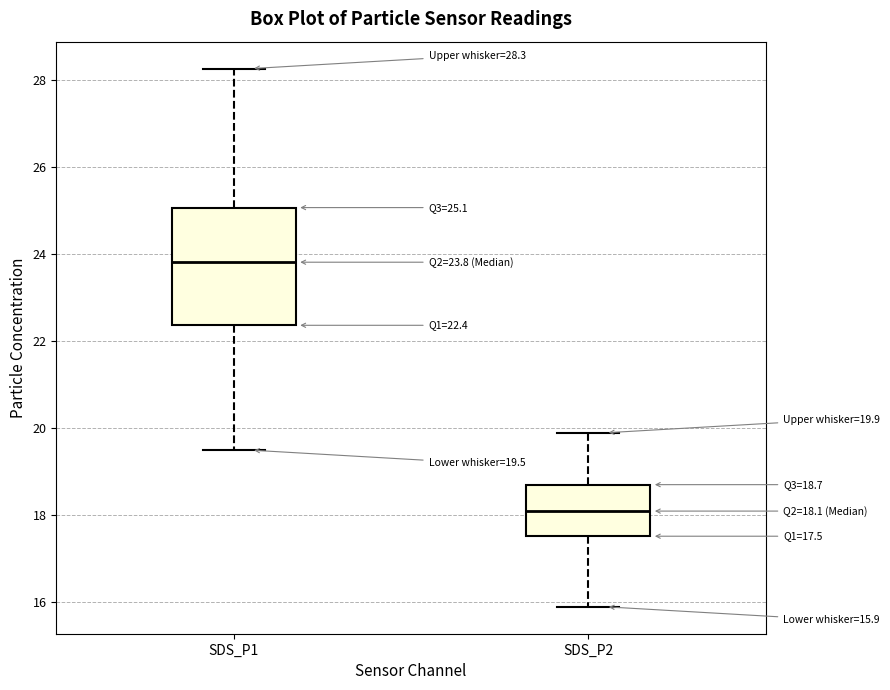

Comparing the boxes themselves (not the whiskers), which one is the tallest?

SDS_P1